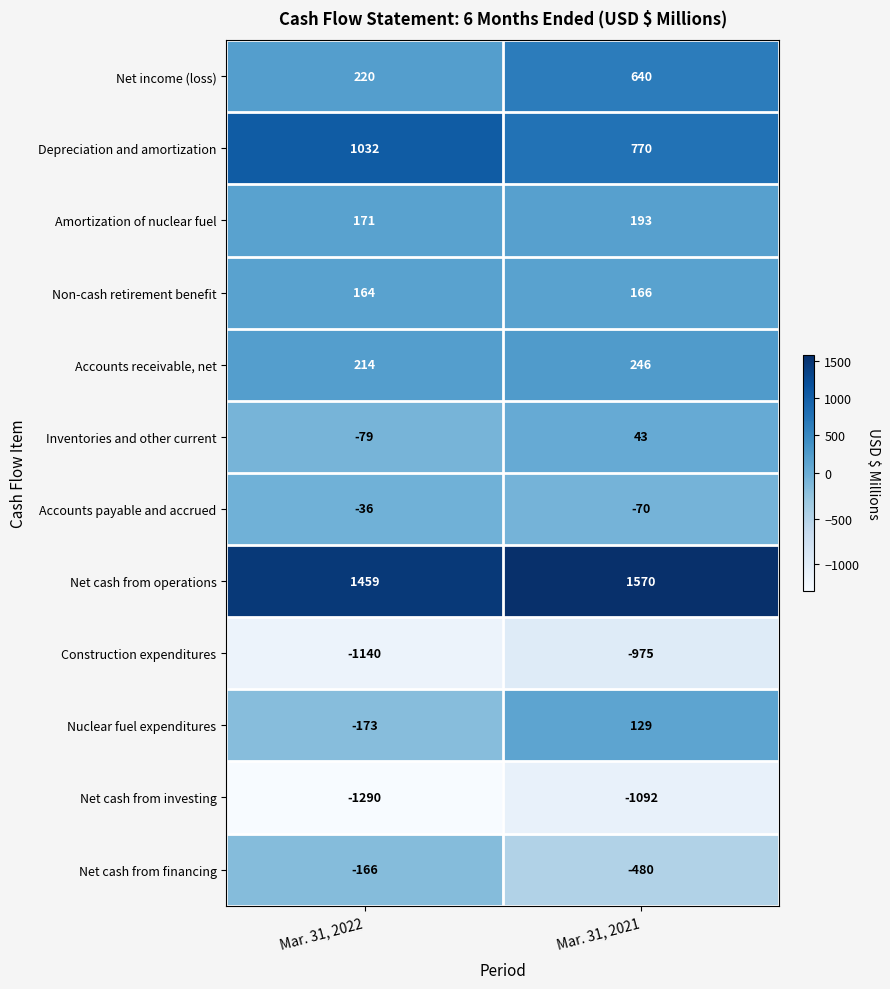

What is the minimum value shown in the chart?

-1290